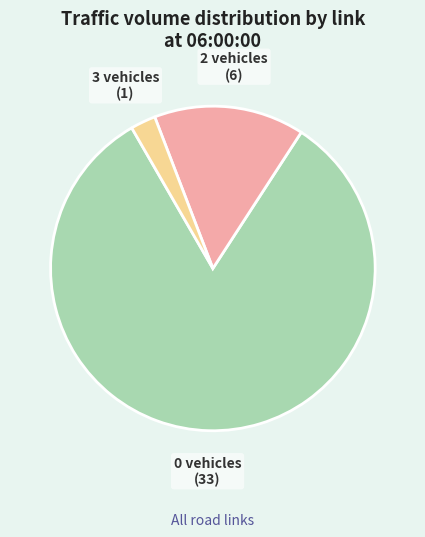

Rank the categories by value from highest to lowest.

0 vehicles, 2 vehicles, 3 vehicles